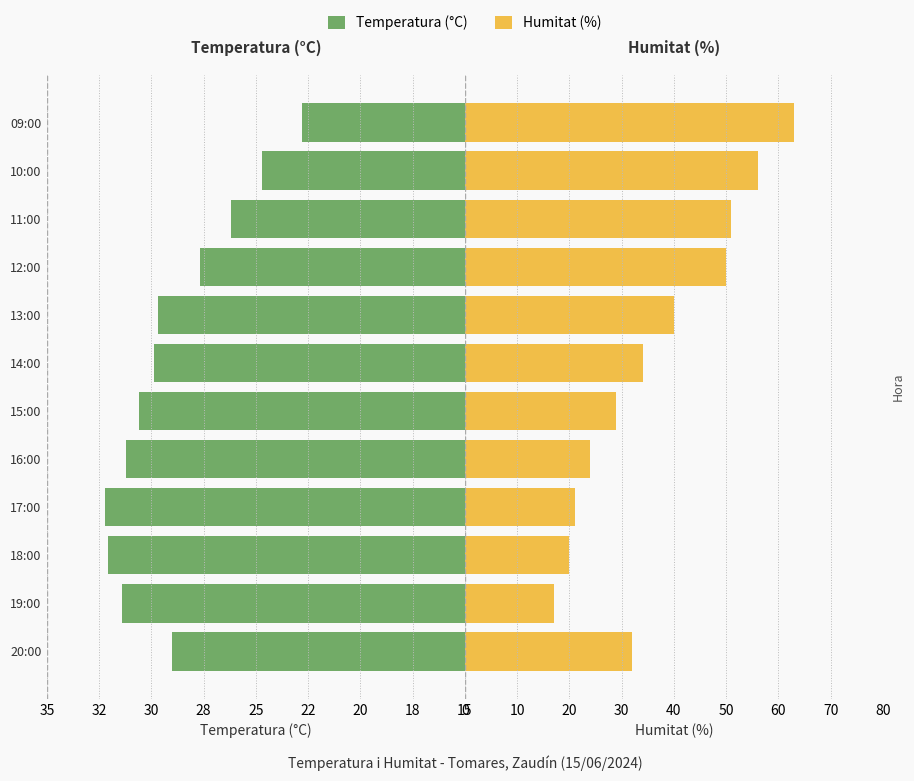

What are all the series names shown in the legend?

Temperatura, Humitat